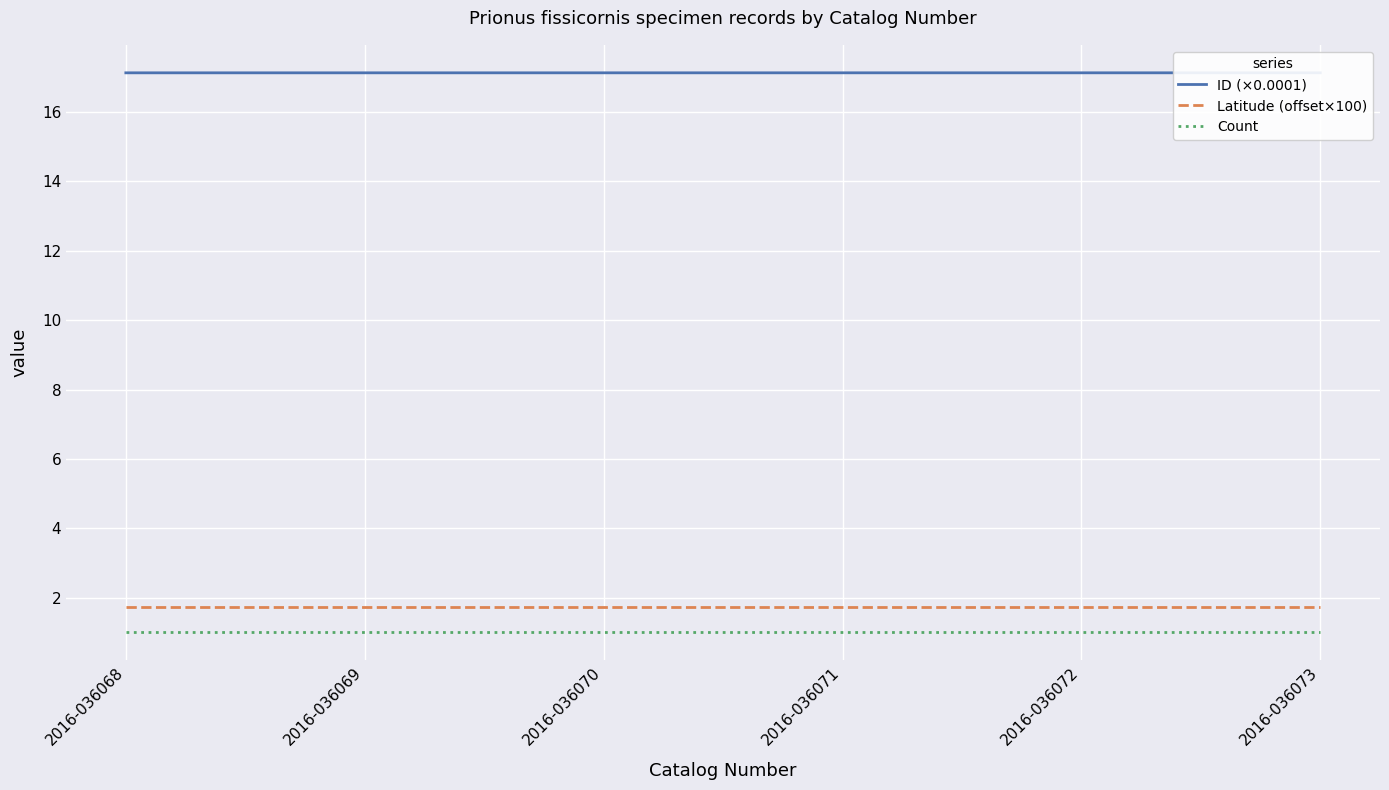

Is the value of Latitude (offset×100) at 2016-036069 greater than the value of Count at 2016-036071?

Yes